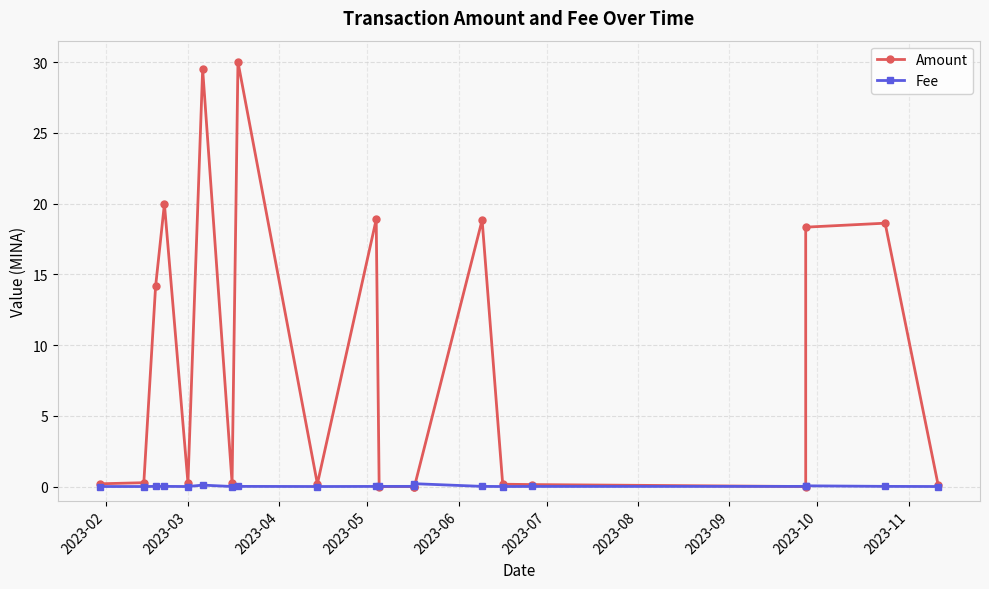

Does the chart have visible grid lines?

Yes